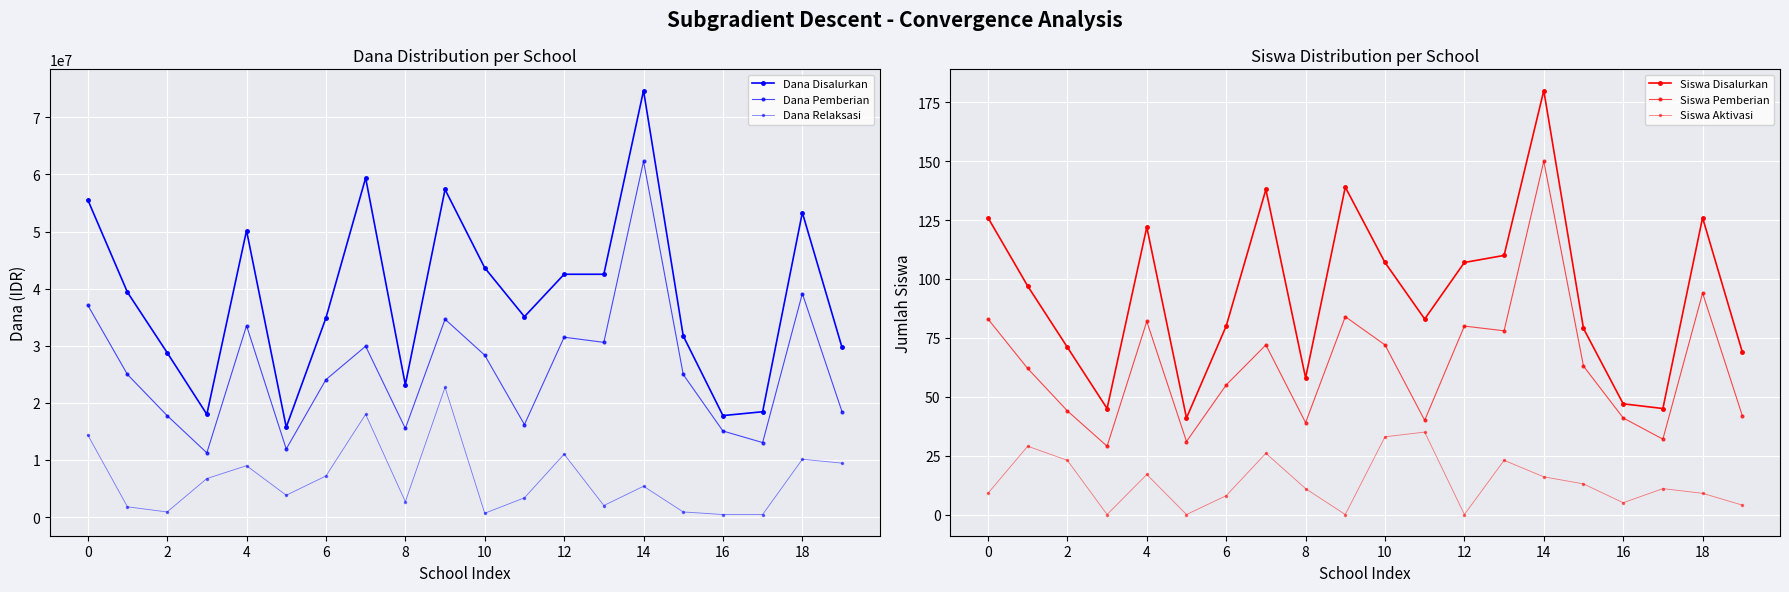

Which series has the largest total across all categories?

Dana Disalurkan